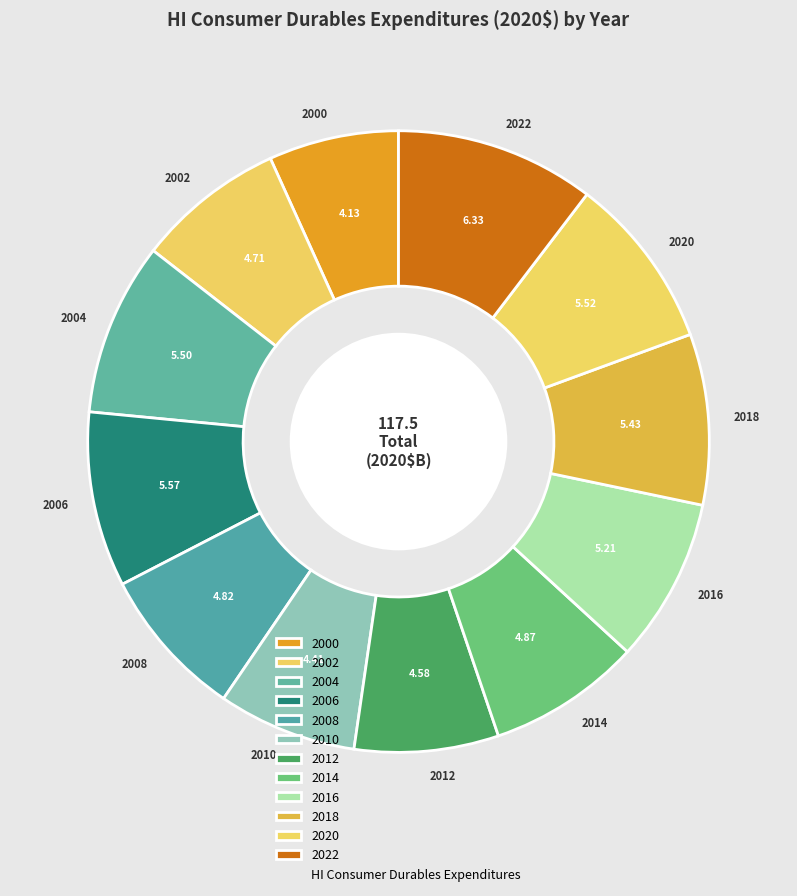

Do 2014 and 2006 together represent more than half of the pie?

No